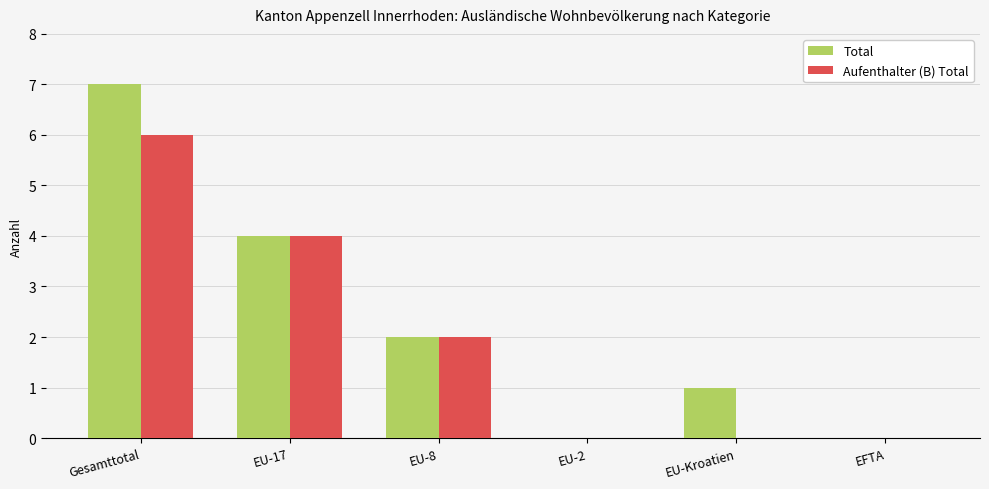

Which series has the largest total across all categories?

Total